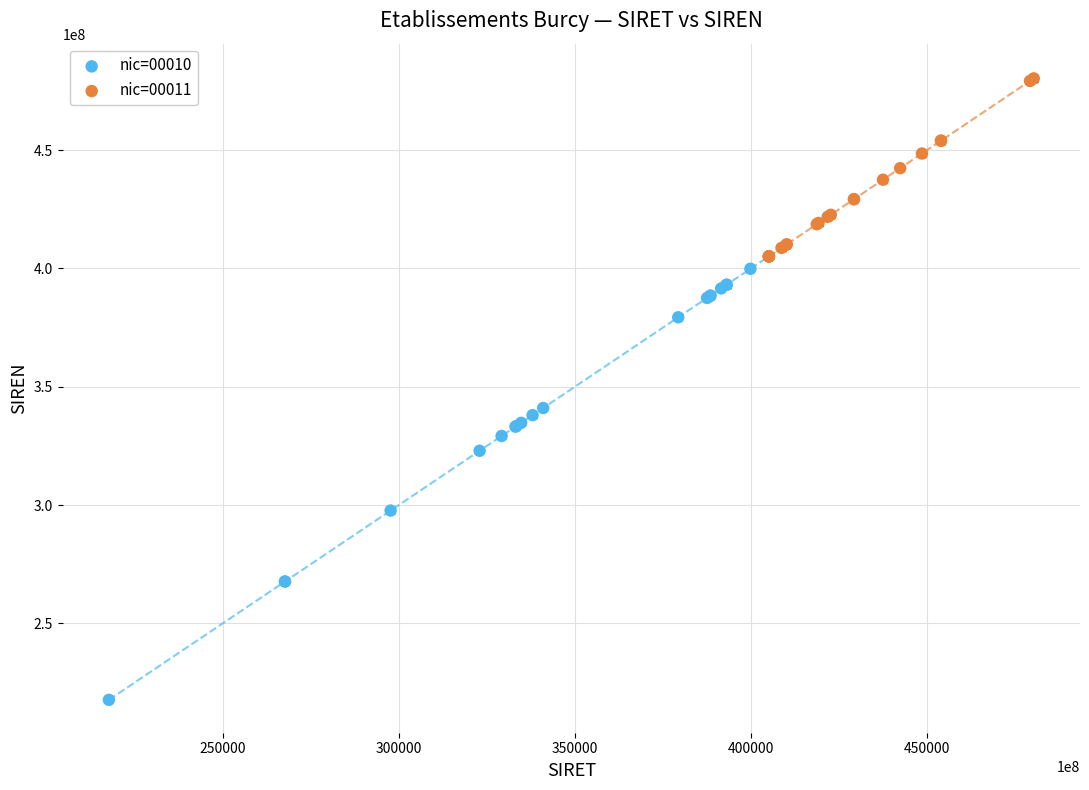

Which series has the widest spread of Y values?

nic=00010